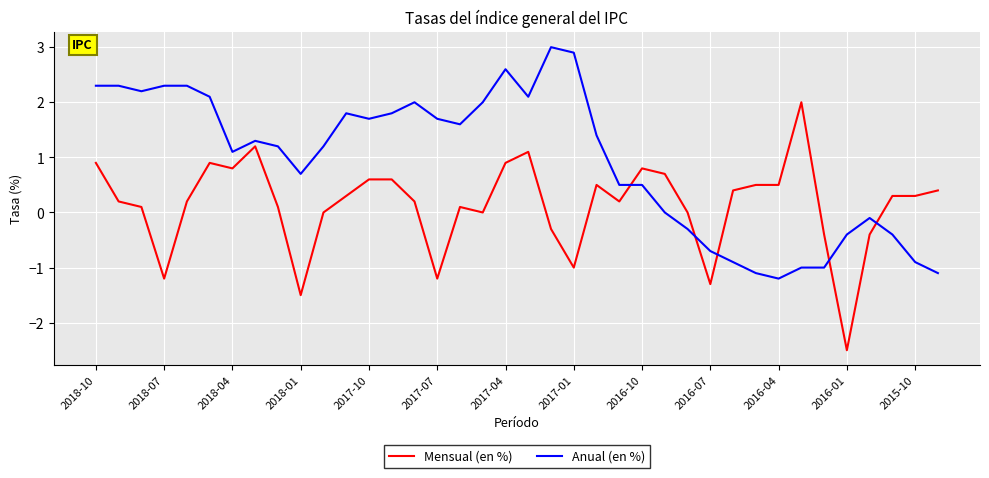

True or false: Anual (en %) and Mensual (en %) cross at least once.

True